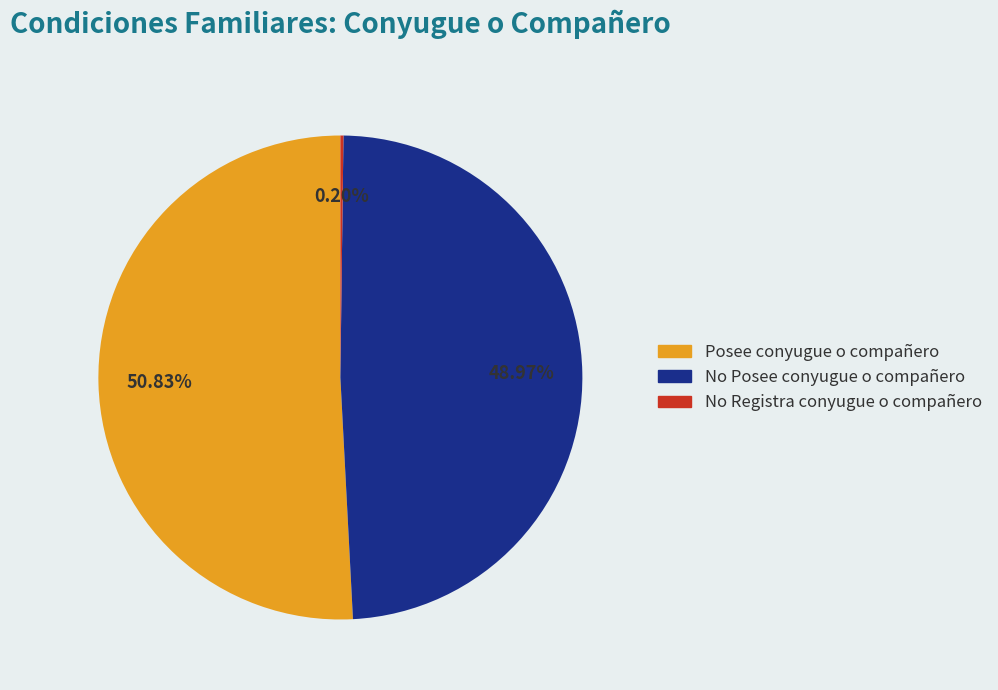

True or false: Posee conyugue o compañero accounts for 63% of the total.

False